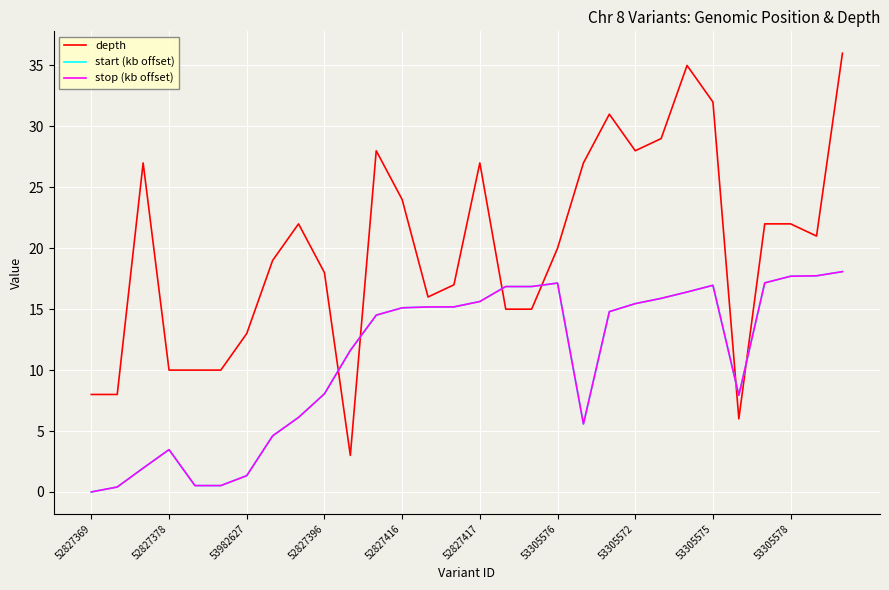

What is the maximum value shown in the chart?

36.0